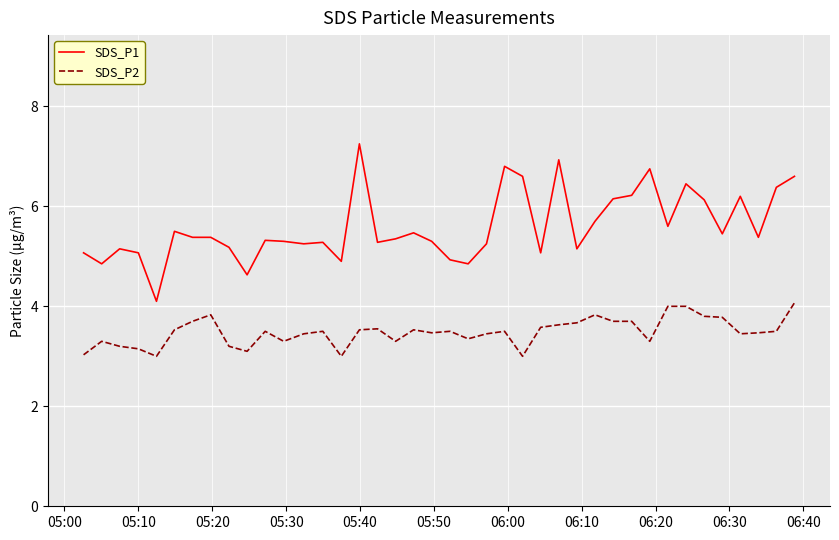

Which series has the widest spread of values?

SDS_P1